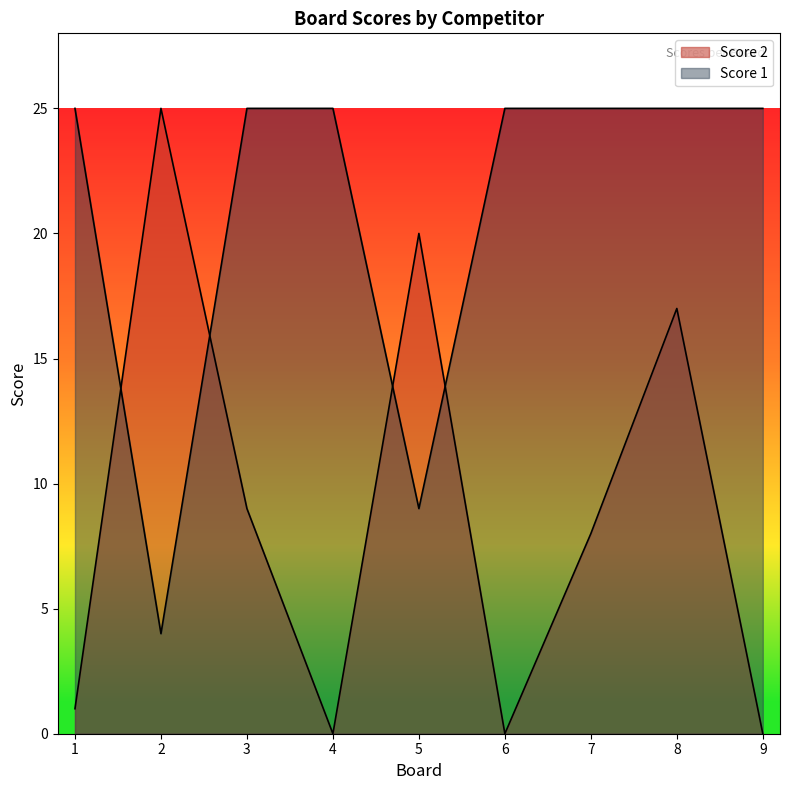

What is the value of the Score 1 point at the 5th from the left?

9